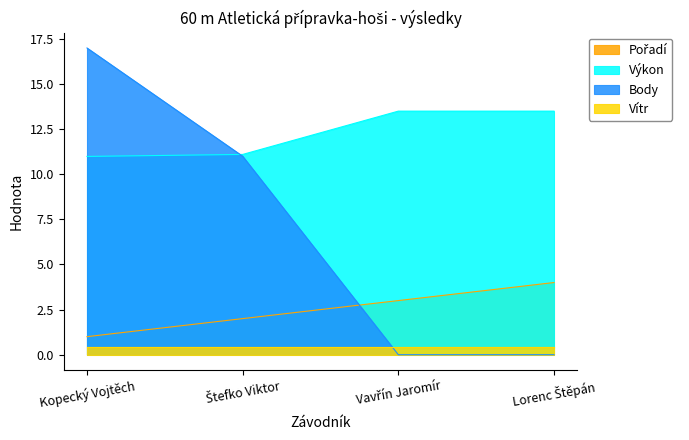

Which series has the largest total across all categories?

Výkon